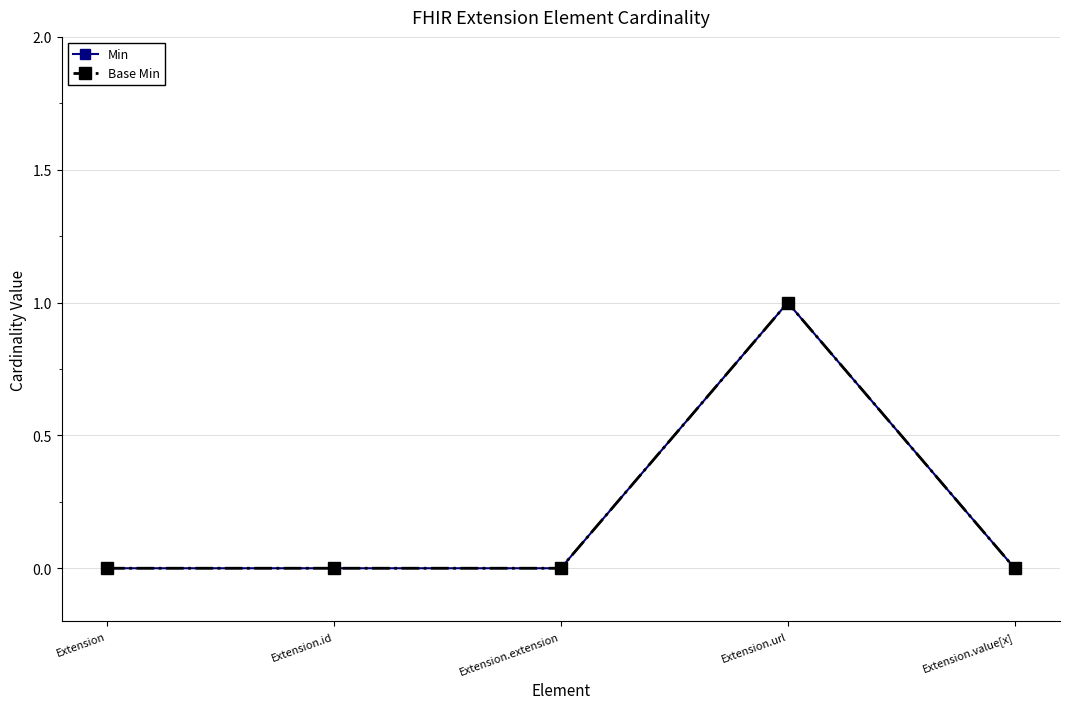

What is the greatest value displayed?

1